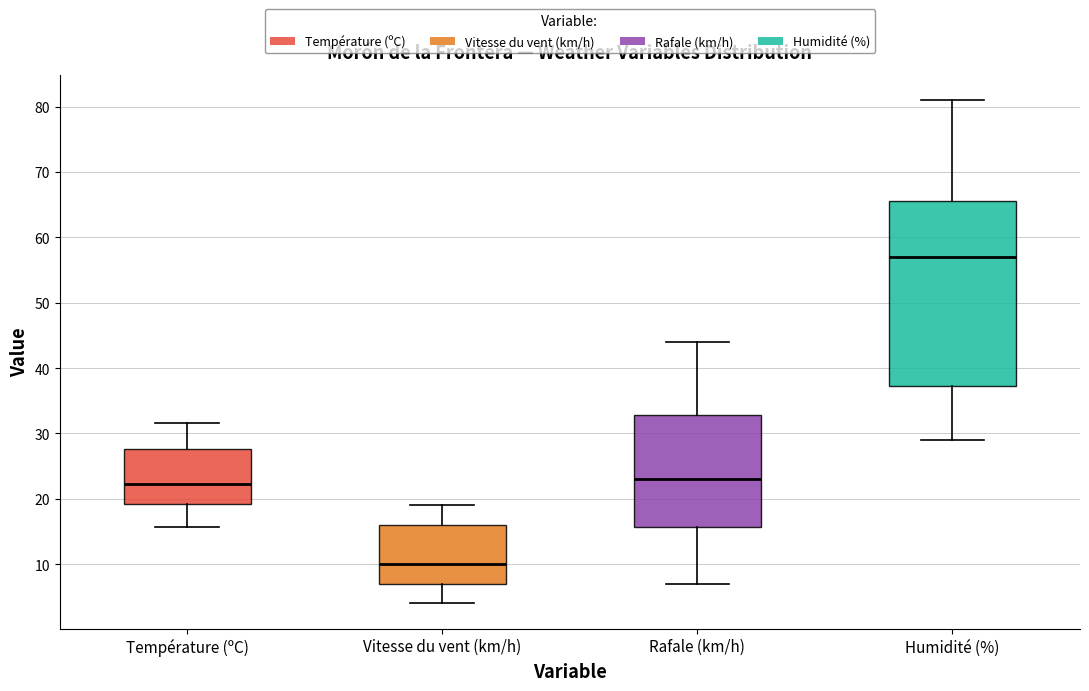

Reading left to right, transcribe this box plot: for each box, give where its median line is, the range the box spans, and where its two whiskers end, as read against the y-axis. The values are not printed on the chart, so give them approximately, as read against the axis.

Température (ºC): median 22, box 19 to 28, whiskers 16 to 32
Vitesse du vent (km/h): median 10, box 7 to 16, whiskers 4 to 19
Rafale (km/h): median 23, box 16 to 33, whiskers 7 to 44
Humidité (%): median 57, box 37 to 66, whiskers 29 to 81